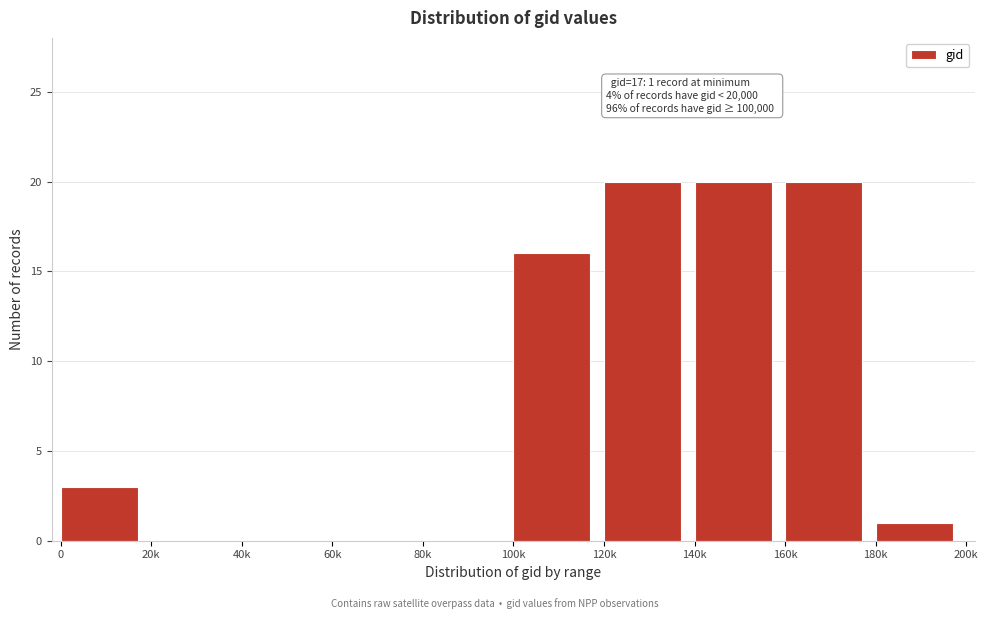

Reading left to right, list all the values displayed in this chart.

0=3	20k=0	40k=0	60k=0	80k=0	100k=16	120k=20	140k=20	160k=20	180k=1